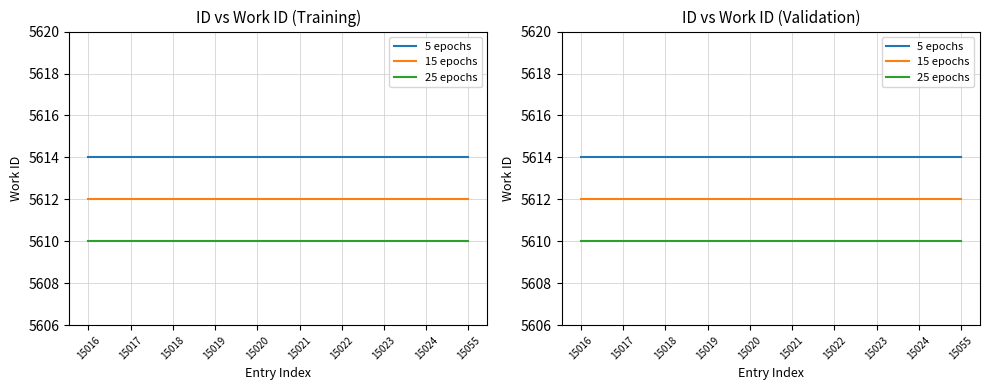

How many distinct data groups are displayed?

3